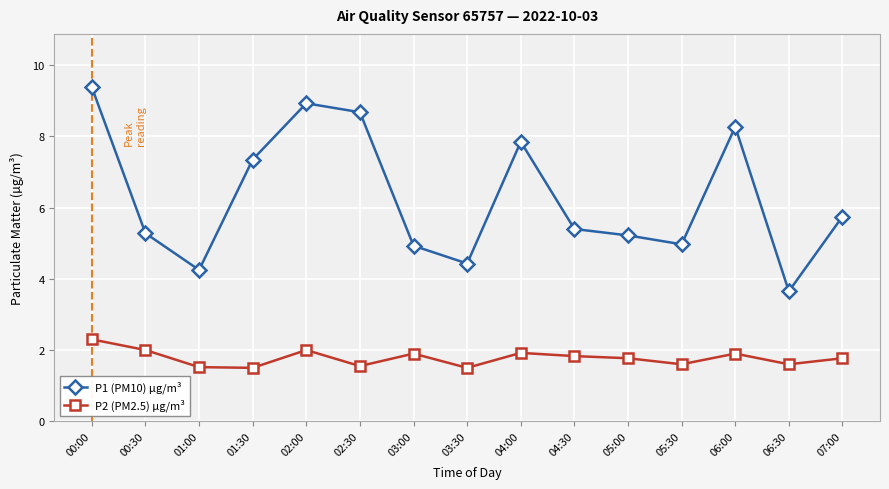

True or false: P1 (PM10) µg/m³ and P2 (PM2.5) µg/m³ cross at least once.

False